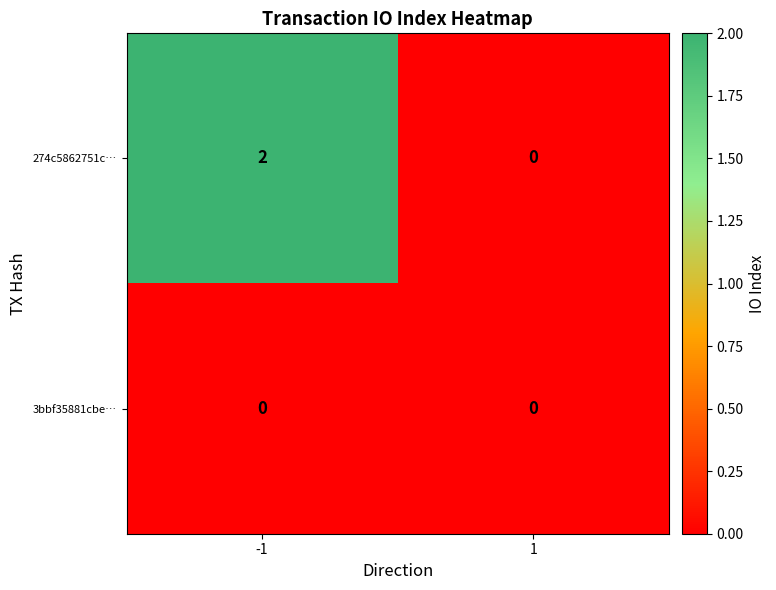

At which category is the sum across all series the highest?

-1